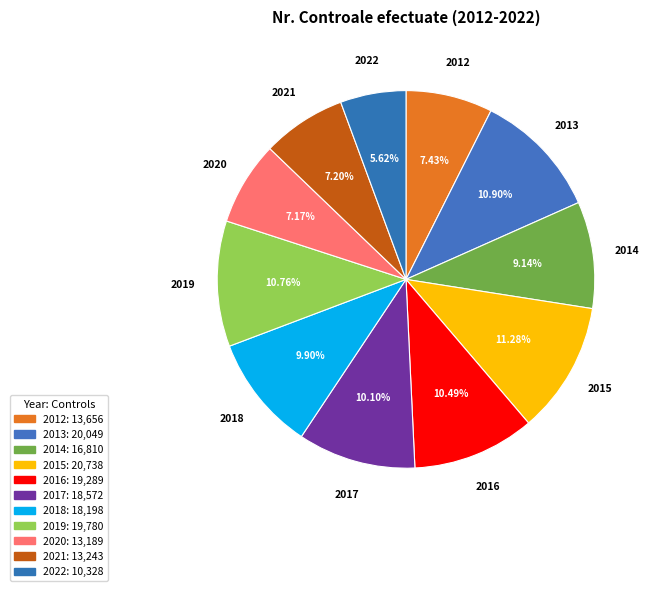

Is it true that 2022 is 6% of the pie?

True